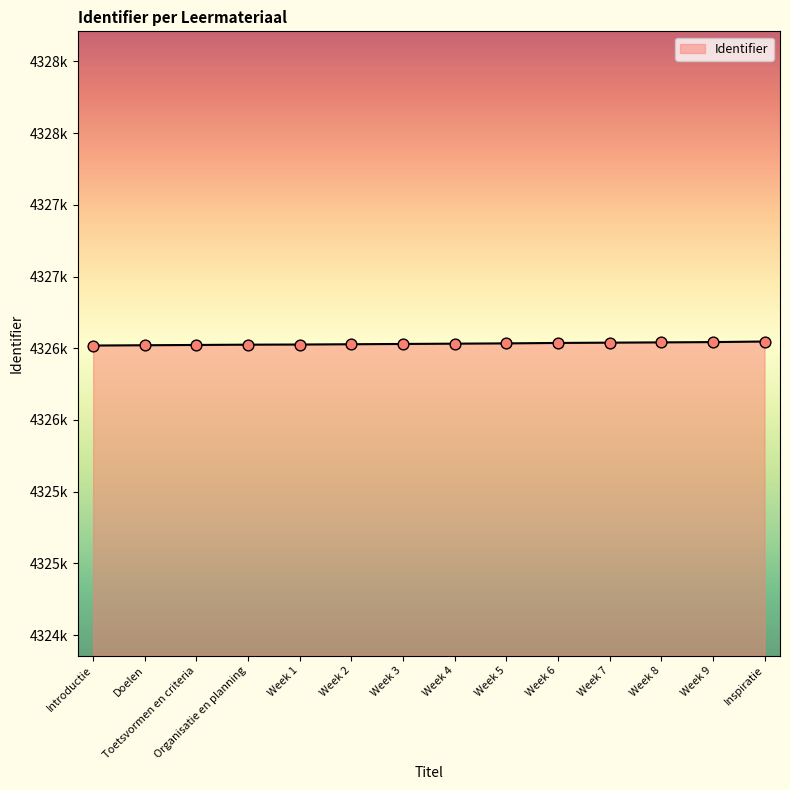

What is the ratio of the value at Organisatie en planning to the value at Week 6?

1.0